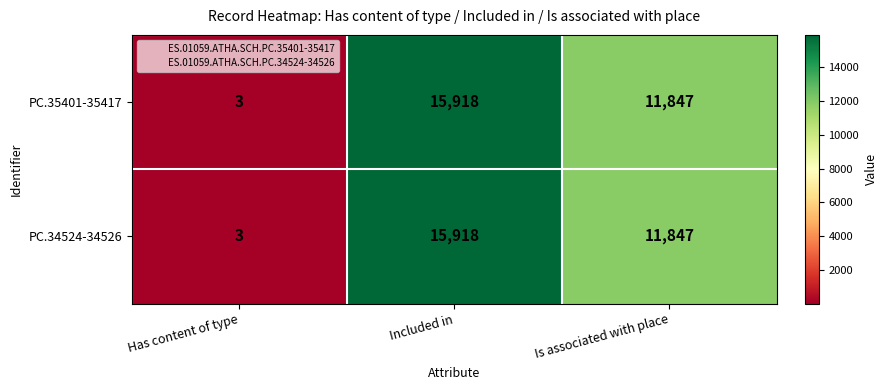

What is the minimum value shown in the chart?

3